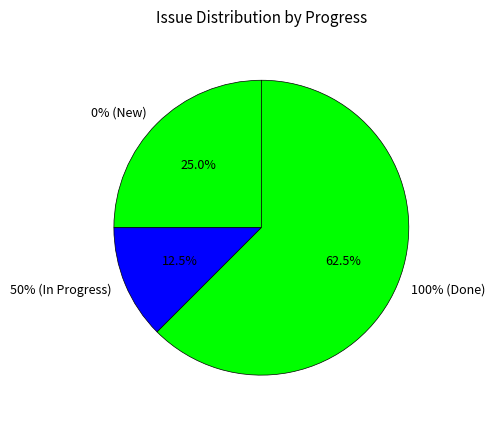

Is 4015 the majority of the pie?

No